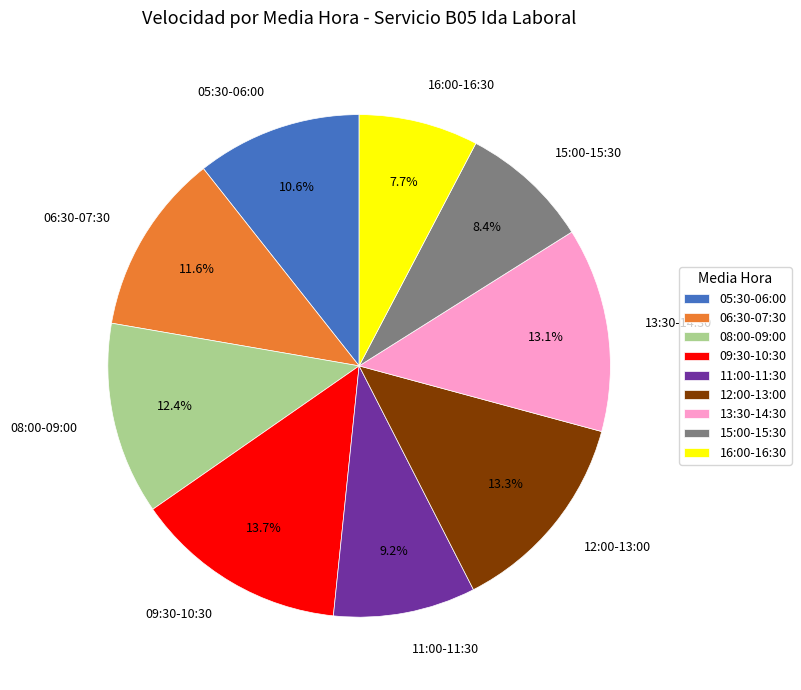

Approximately how many times larger is the value at 06:30-07:30 compared to 08:00-09:00?

0.9